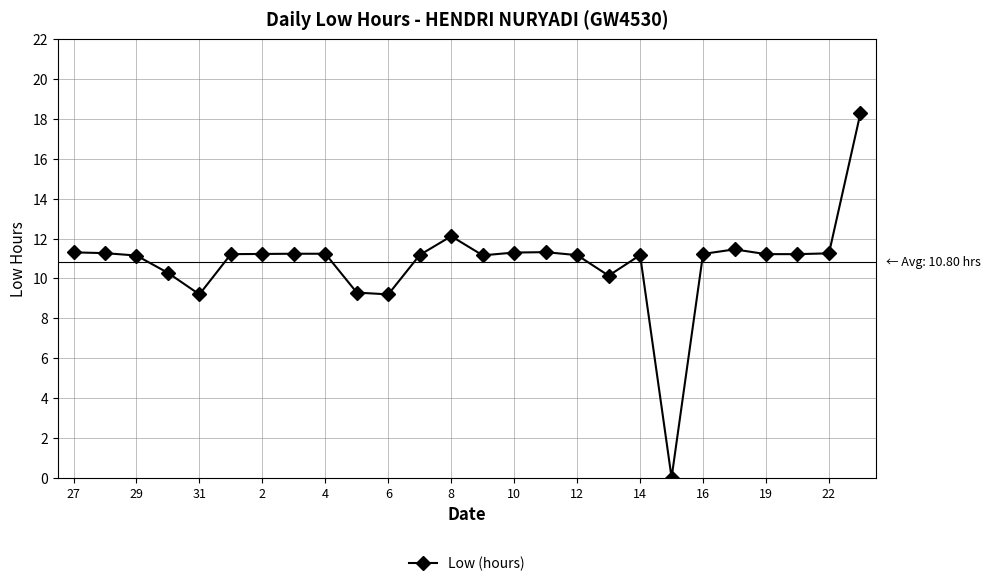

What is the maximum value shown in the chart?

18.3